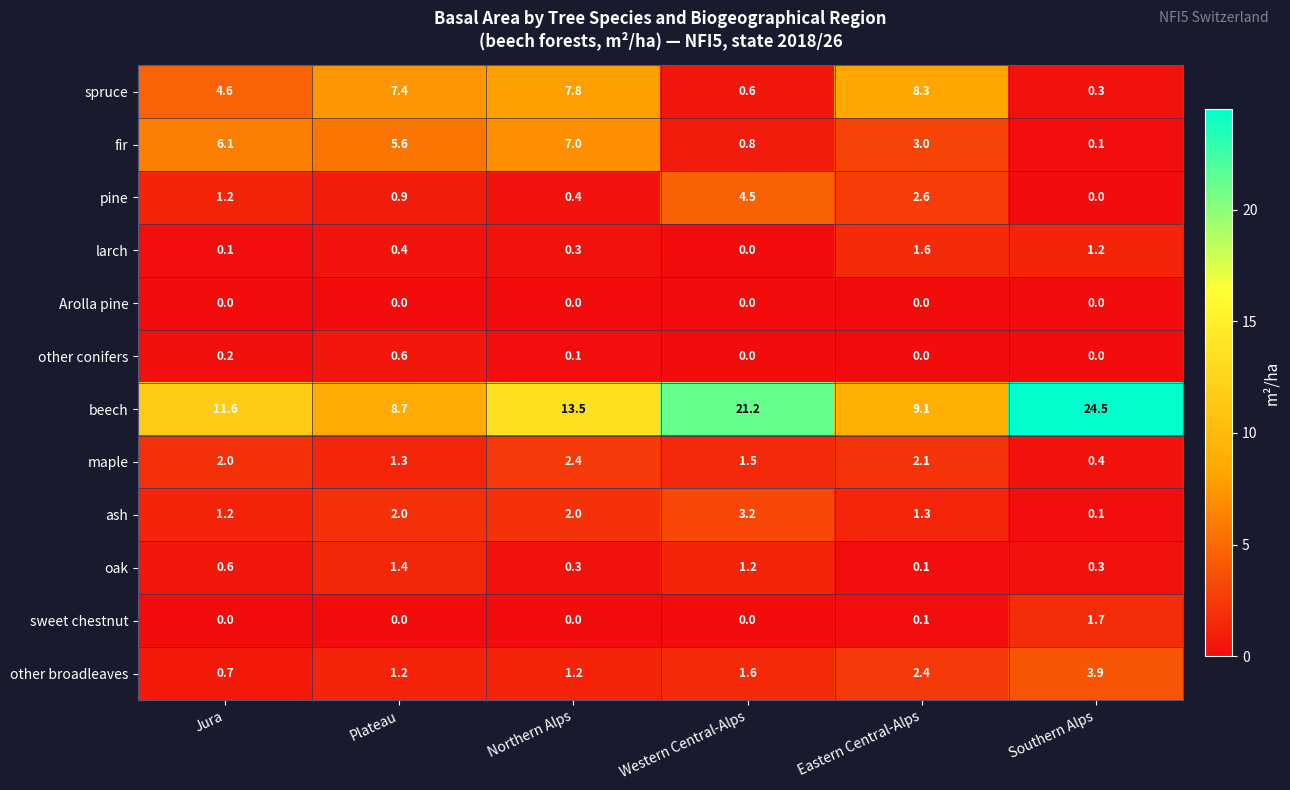

Which category has the highest value across all series?

Southern Alps